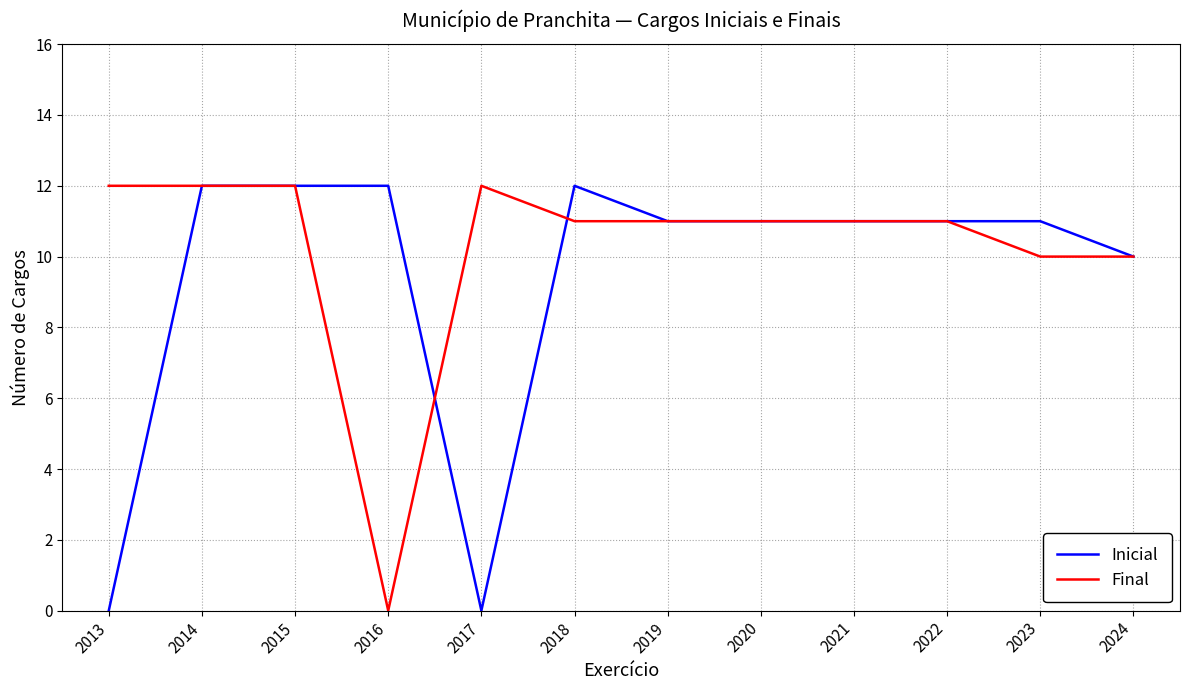

What is the difference between the Inicial values at 2015 and 2023?

1